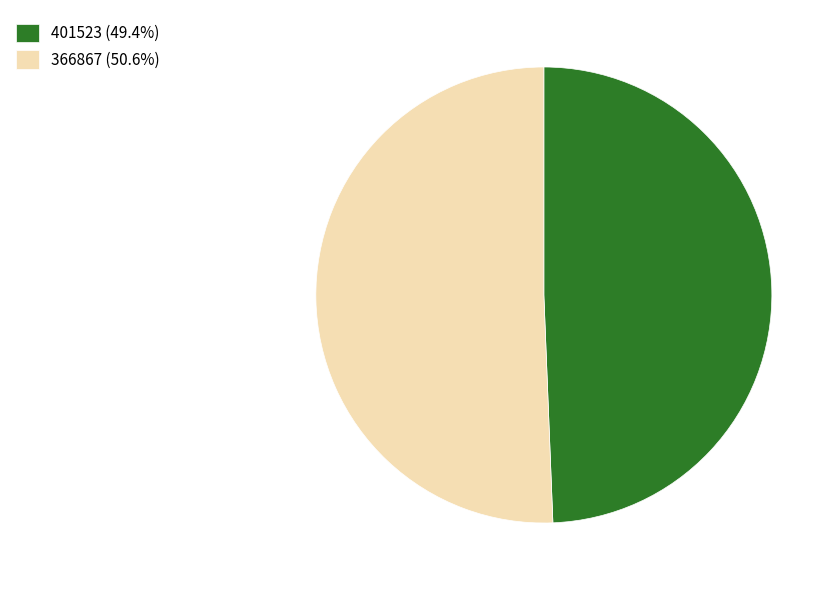

Rank the categories by value from highest to lowest.

366867, 401523